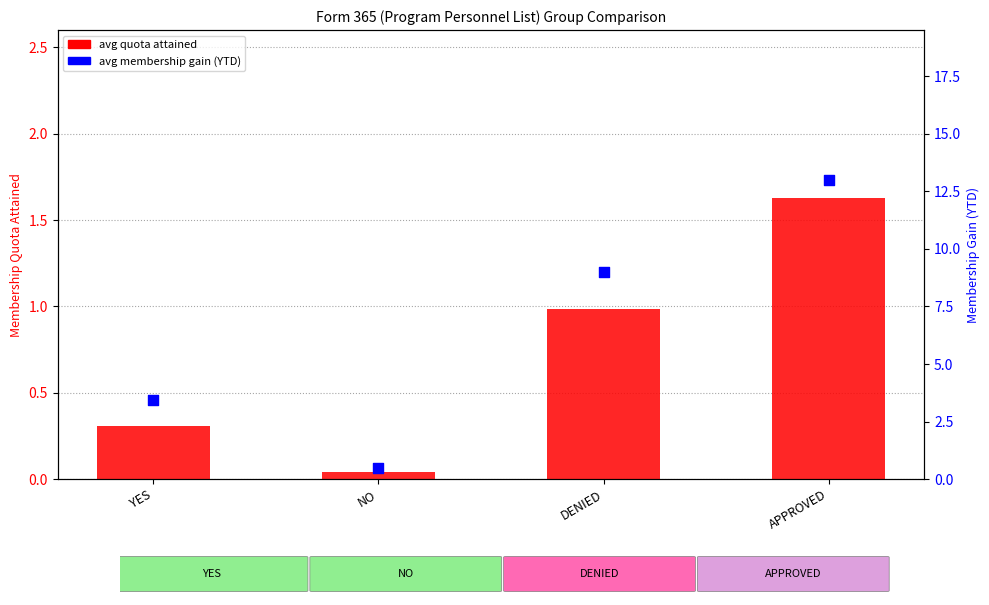

Which series has the largest Y range (max minus min)?

avg membership gain (YTD)